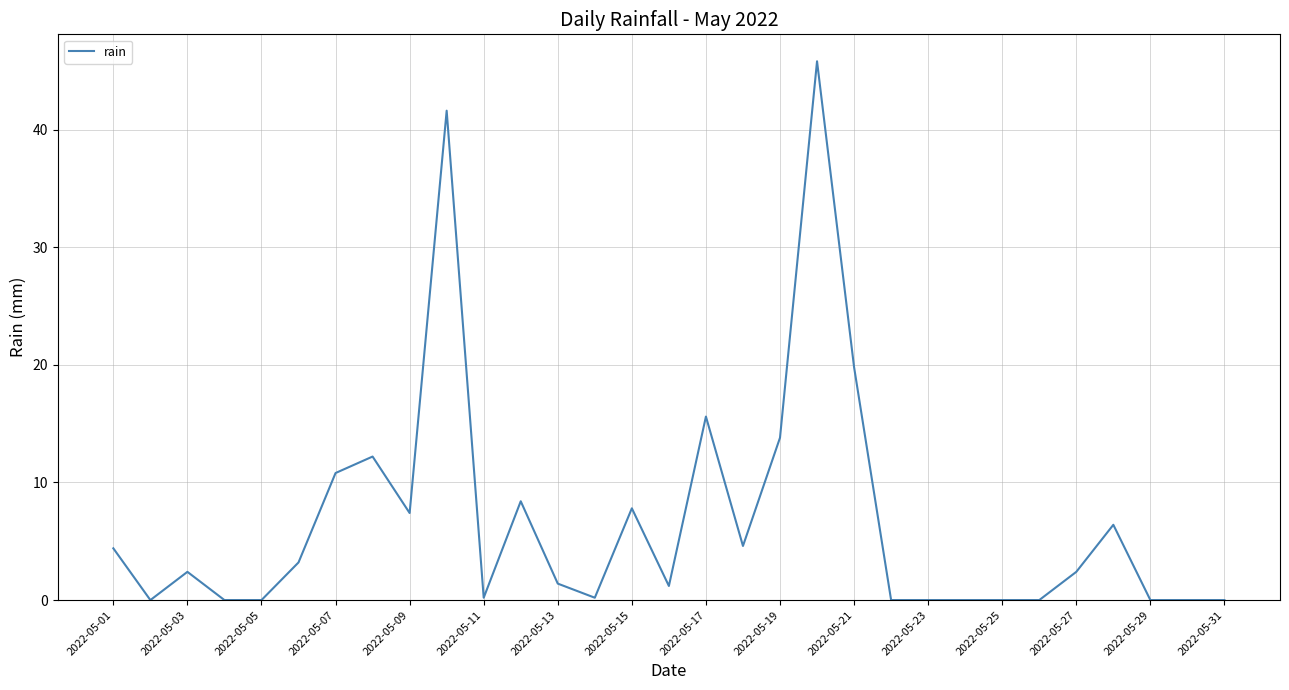

What is the difference between the maximum and minimum values?

45.8